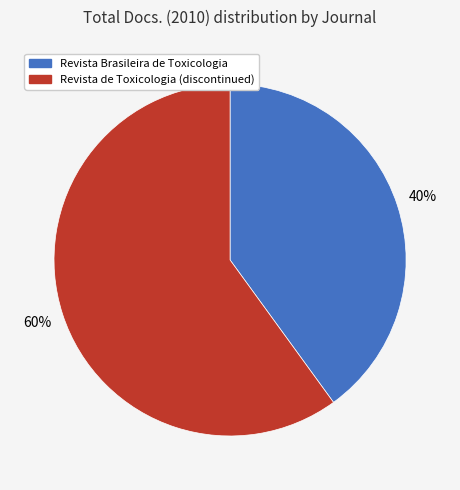

Which category has the biggest portion of the pie?

Revista de Toxicologia (discontinued)